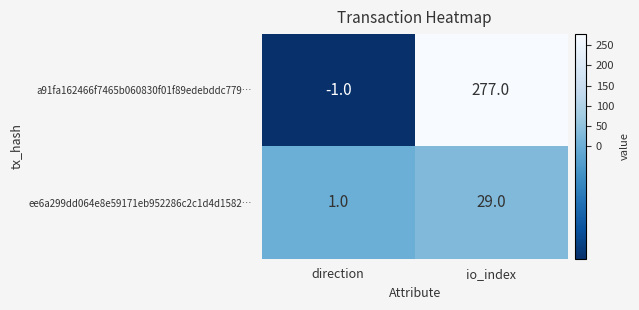

How many categories are shown in the chart?

2